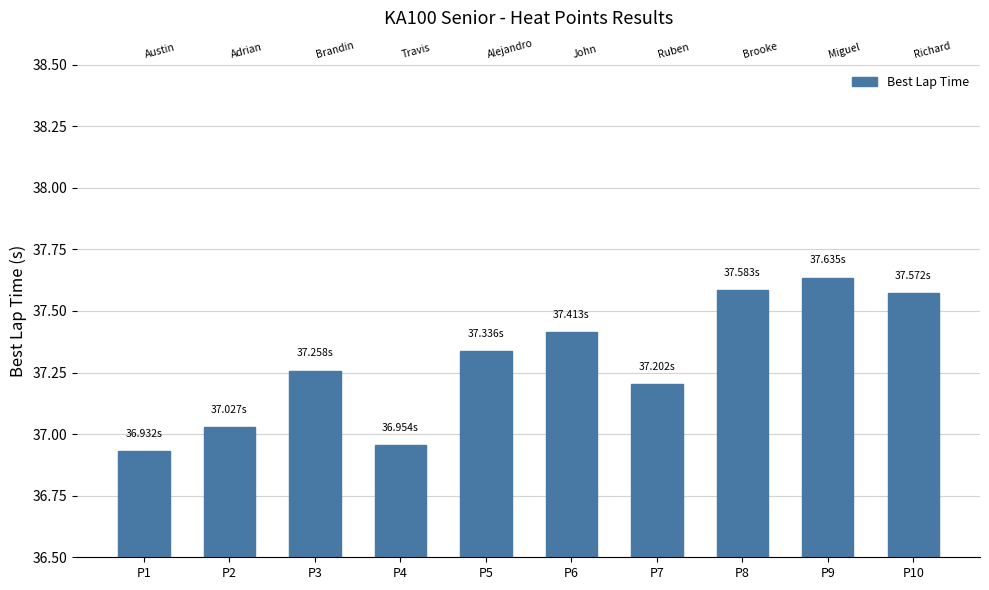

Count the number of values greater than 37.

8